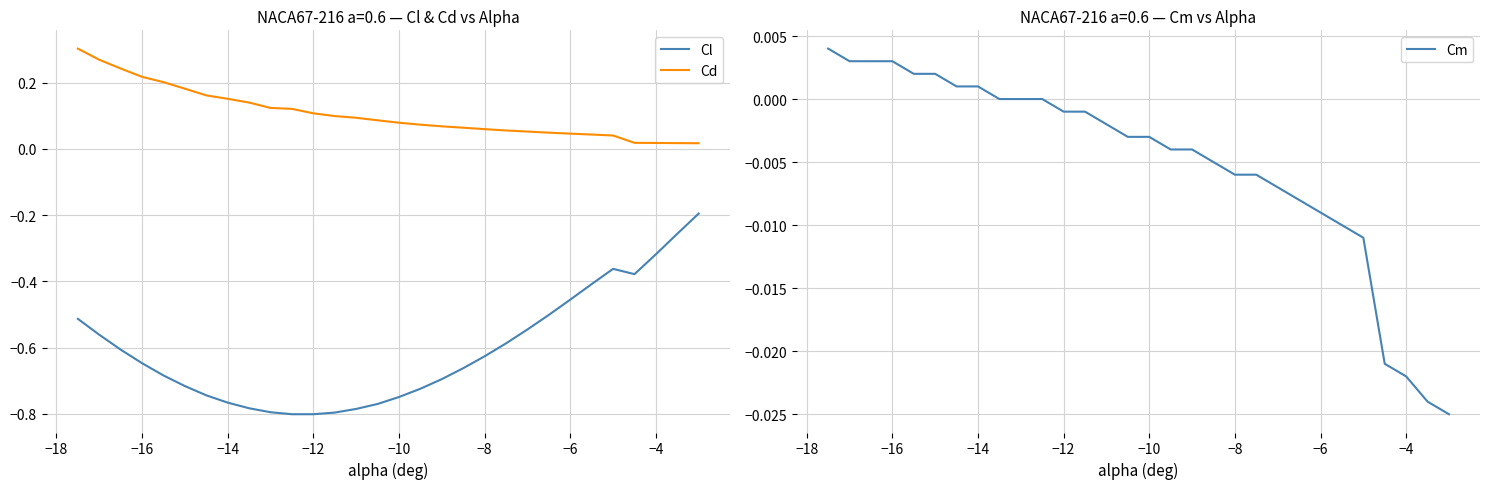

True or false: Cl and Cd intersect in this chart.

False